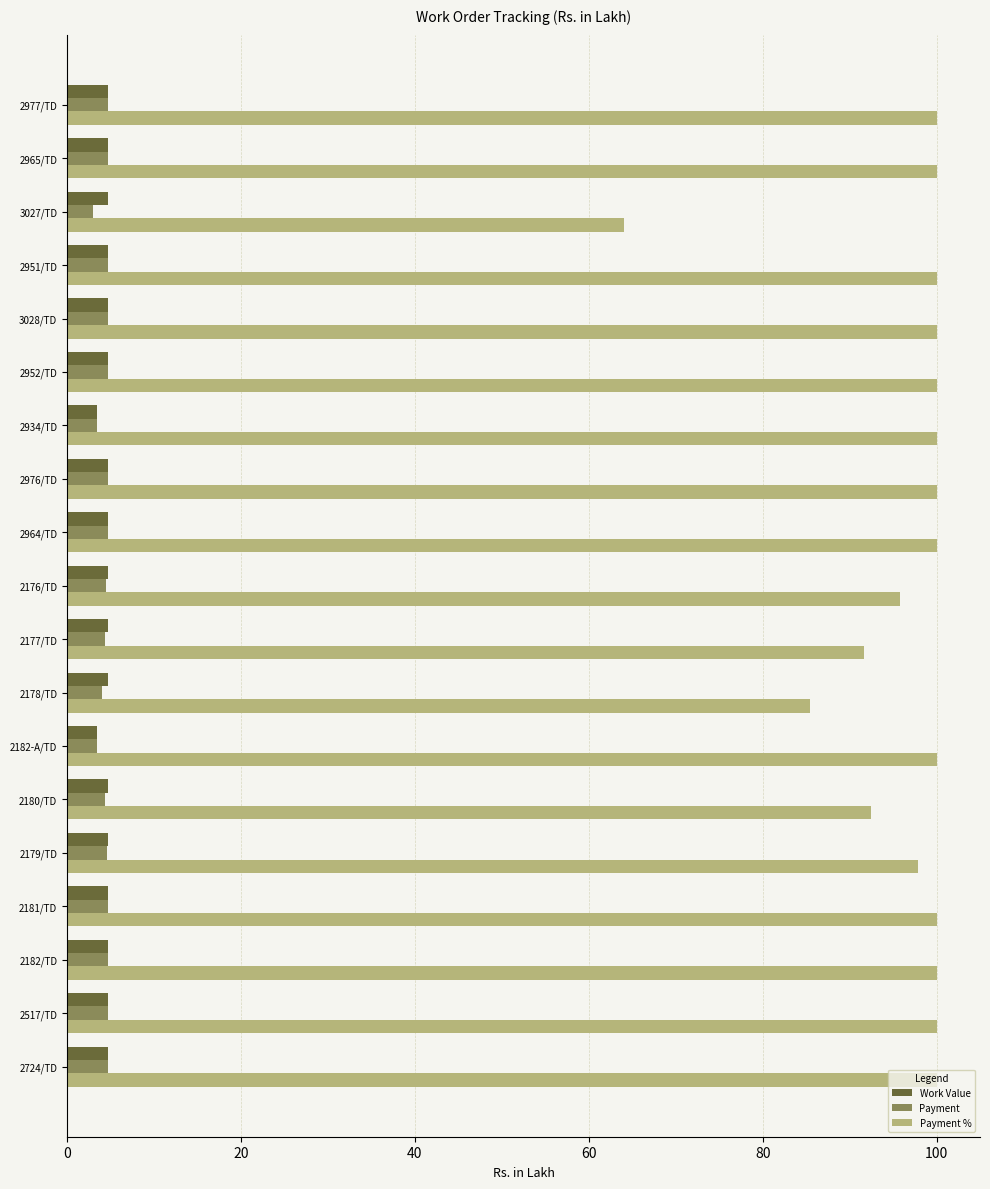

Which series has the largest range (max minus min)?

Payment %